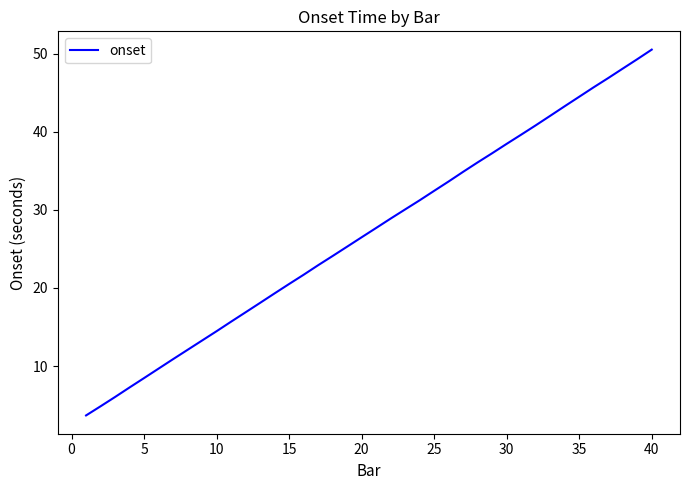

What is the maximum value shown in the chart?

50.5